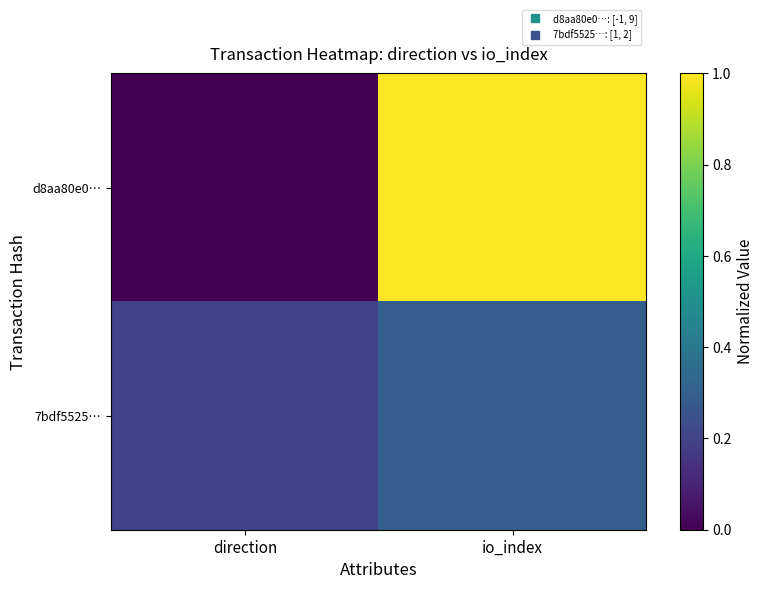

Which series has the largest range (max minus min)?

d8aa80e0…